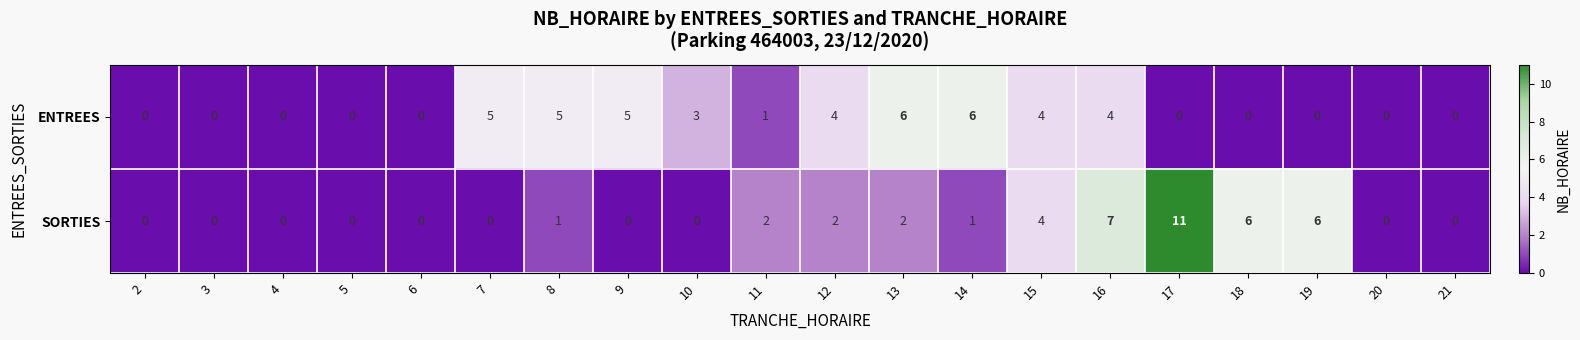

Which category has the highest value across all series?

17